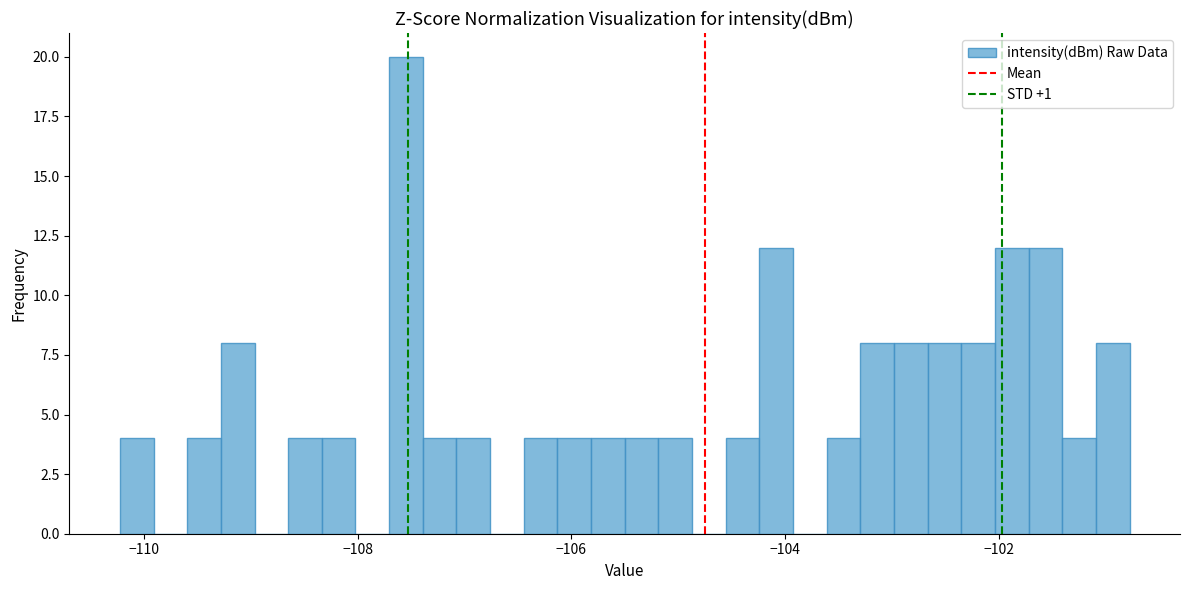

Around what value on the x-axis is the tallest bar? Give the approximate position of its centre, as read against the axis.

-107.6